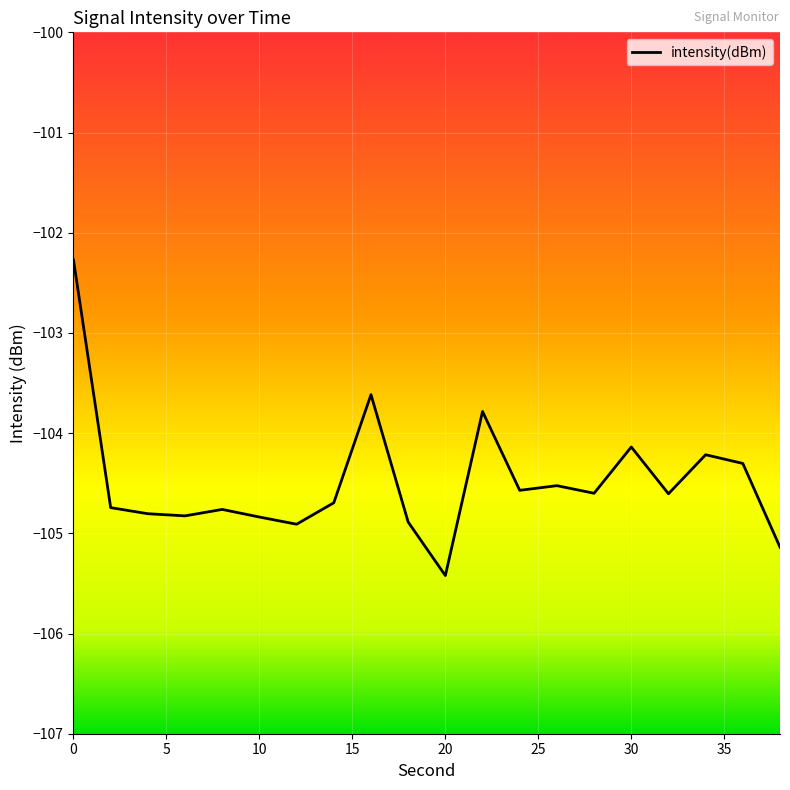

What is the greatest value displayed?

-102.3